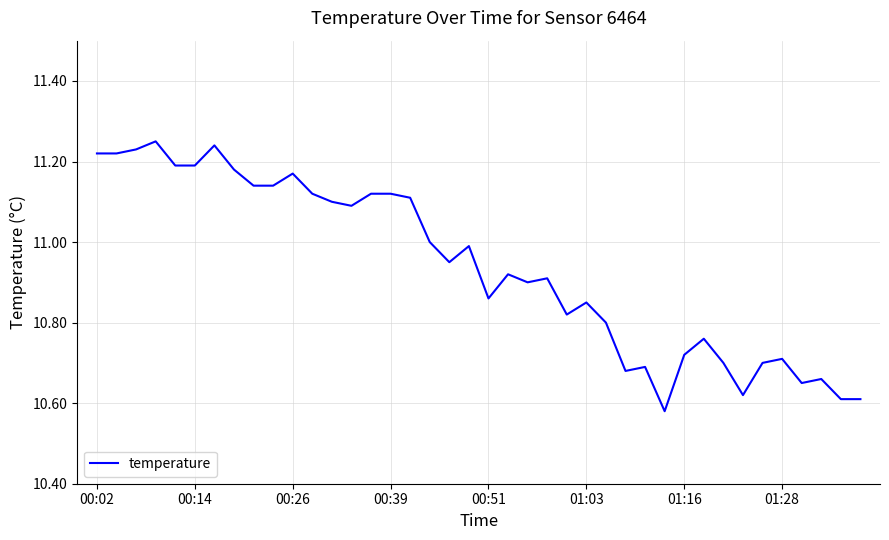

What is the difference between the maximum and minimum values?

0.7